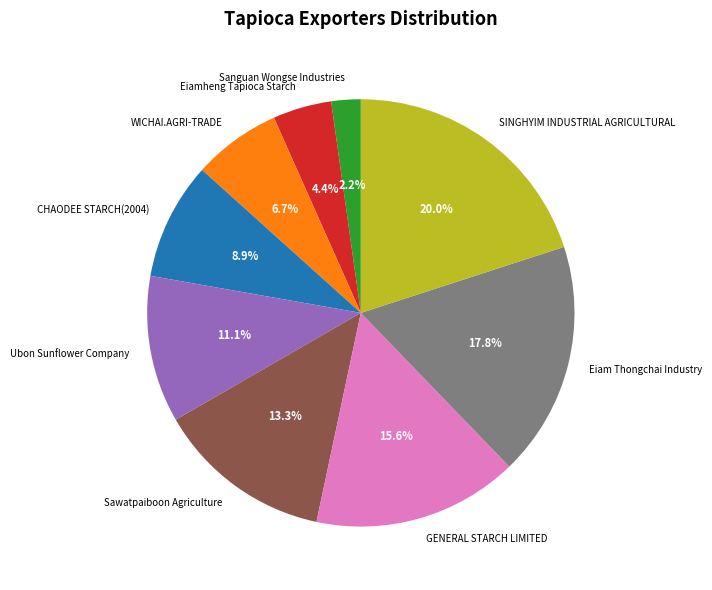

To the nearest percent, what is the difference between the largest and smallest slice percentages?

18%